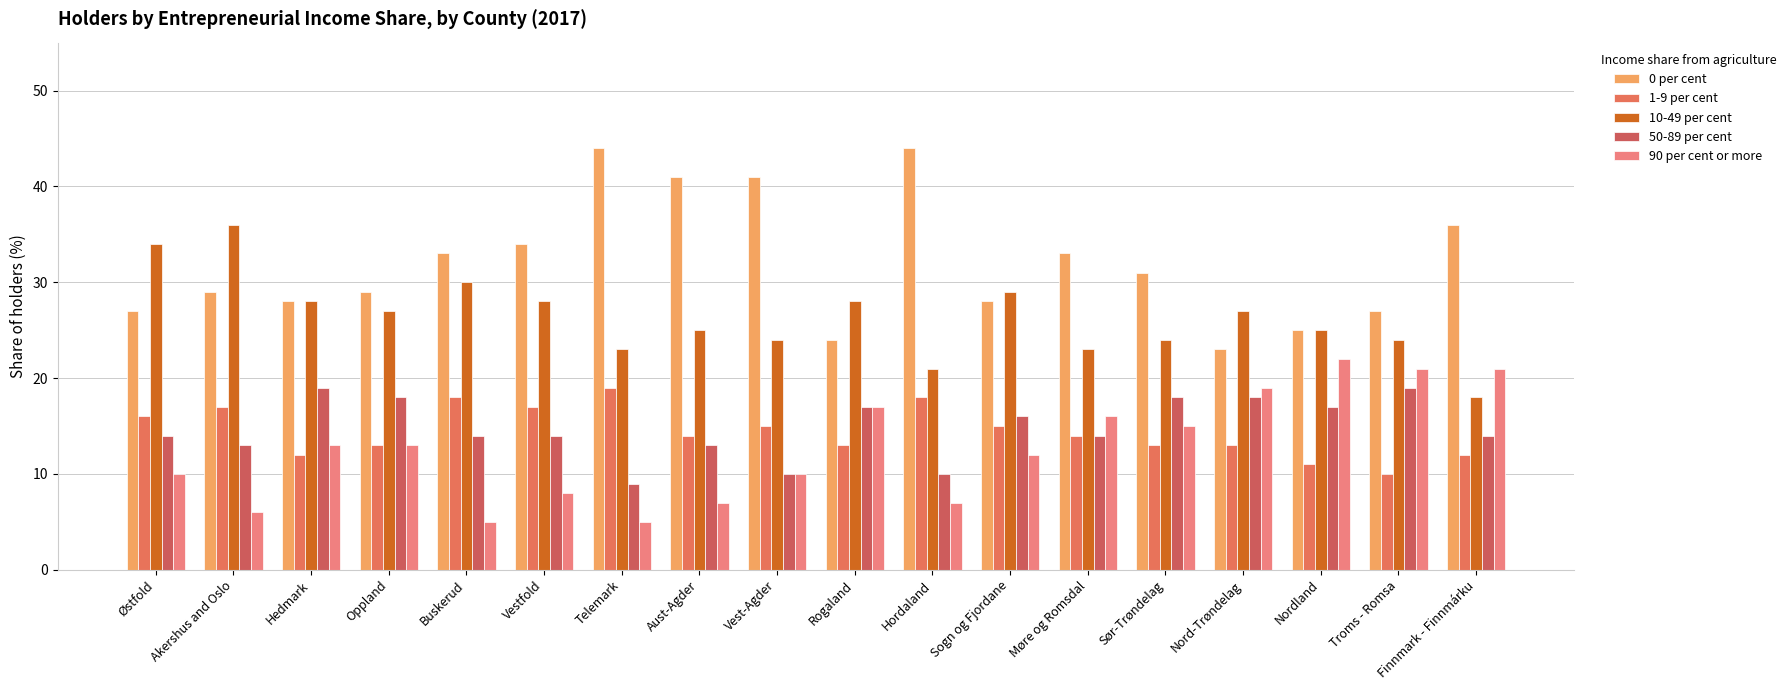

What is the sum of all 10-49 per cent values?

474